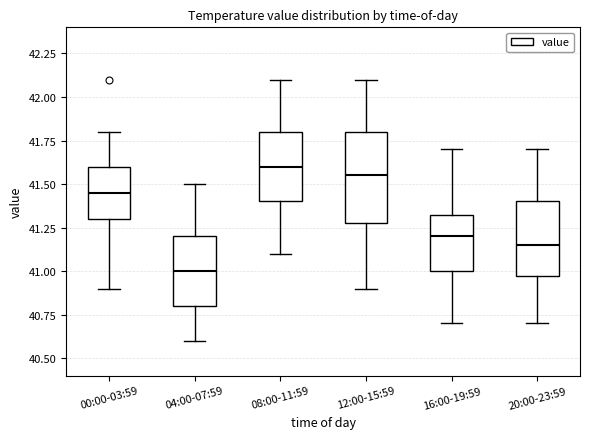

Which box's median line is the highest?

08:00-11:59